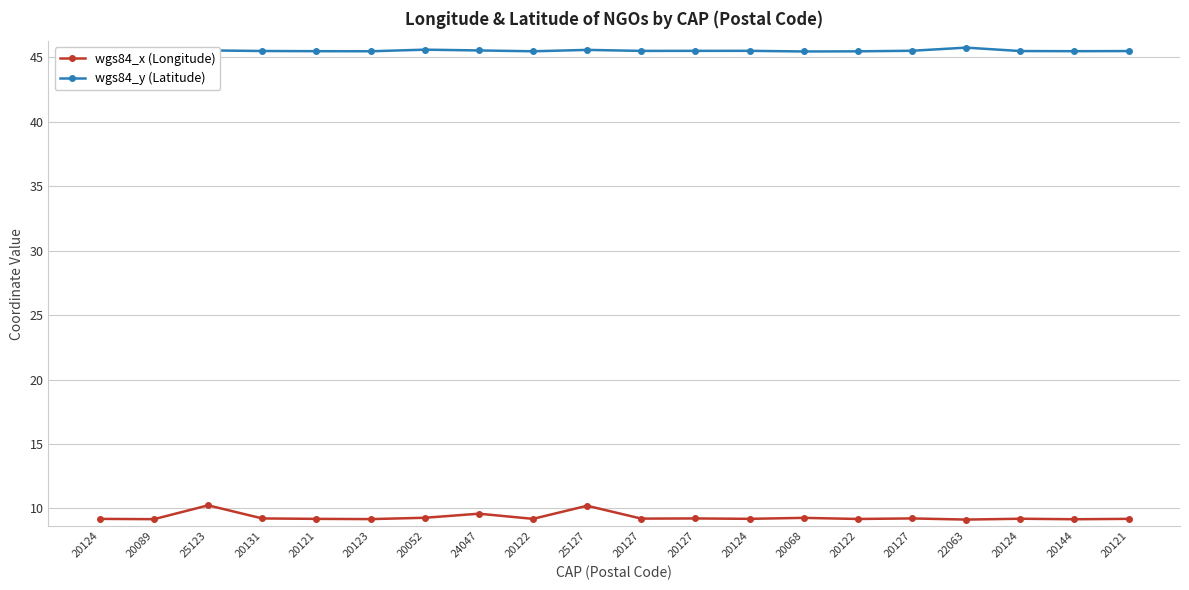

What is the difference between the highest and lowest values at 20068?

36.2